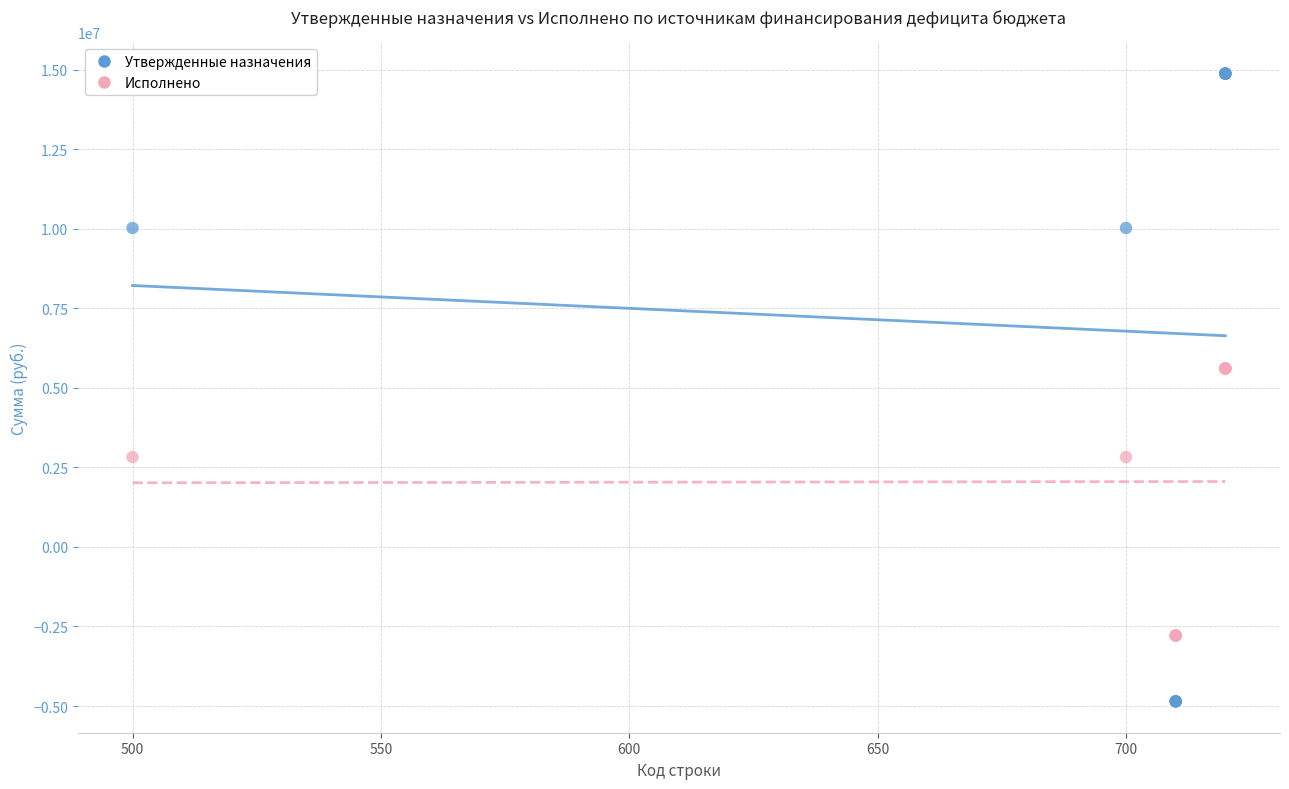

Which series has the widest spread of Y values?

Утвержденные назначения